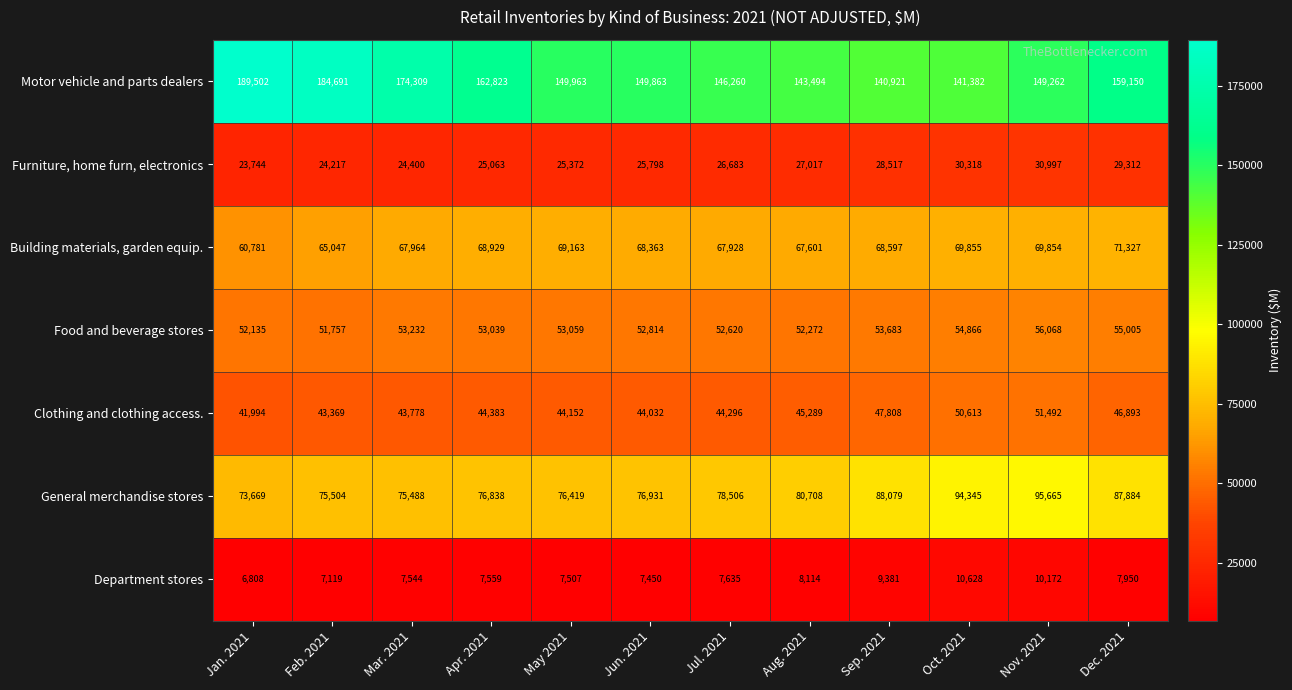

What is the difference between the highest and lowest values at Sep. 2021?

131540